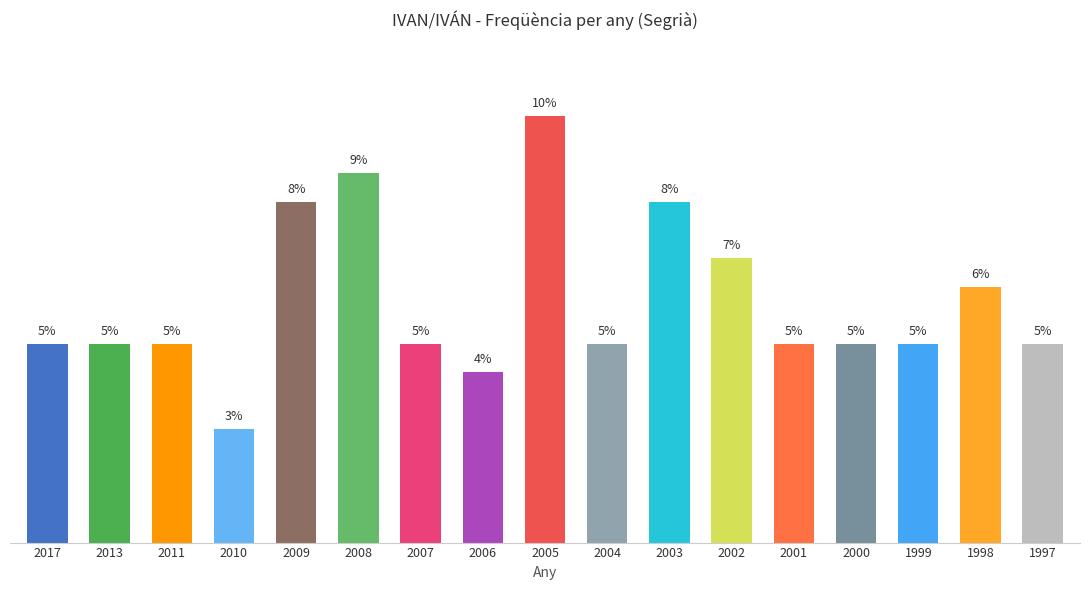

Does the chart contain any negative values?

No